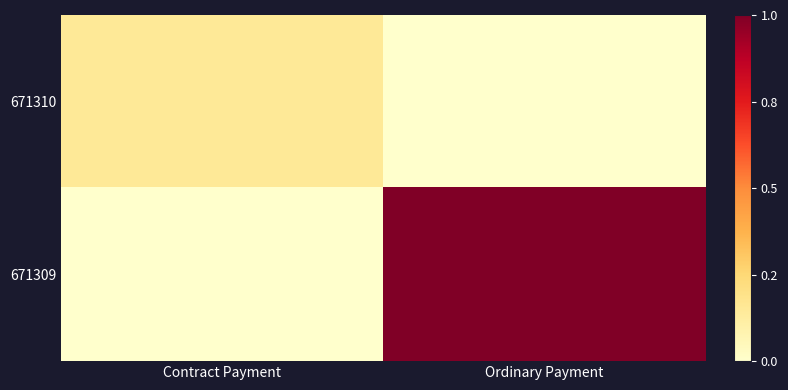

Reading left to right, transcribe all the data shown in this chart.

671310: Contract Payment=2027746704281374208	Ordinary Payment=0
671309: Contract Payment=0	Ordinary Payment=13503431444870924288